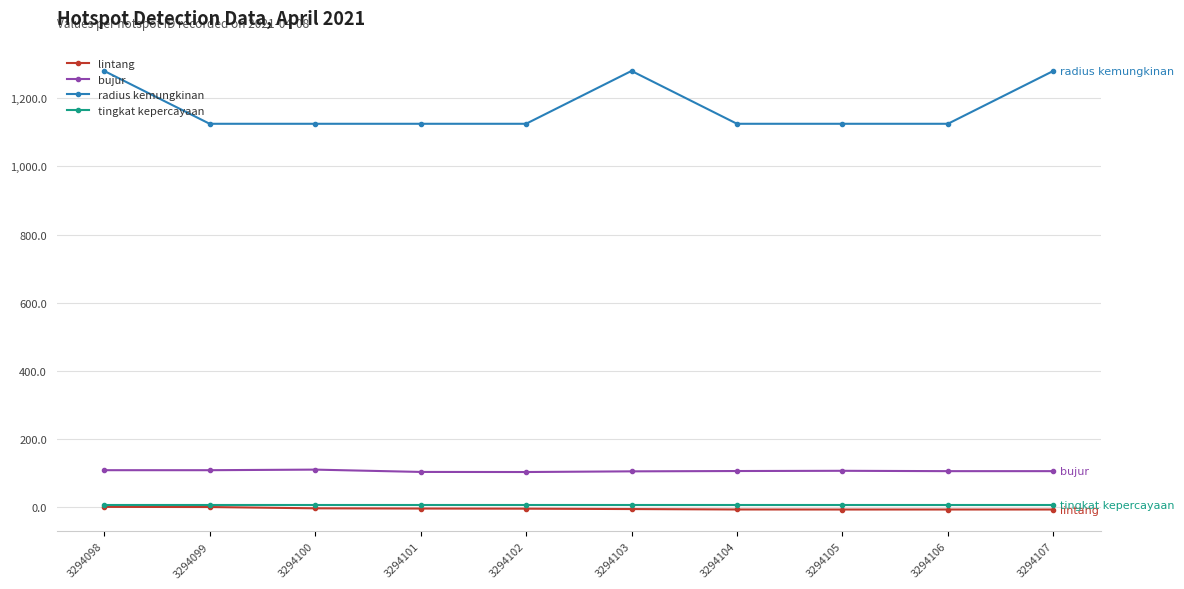

What is the difference between the maximum and minimum values in the bujur series?

7.0